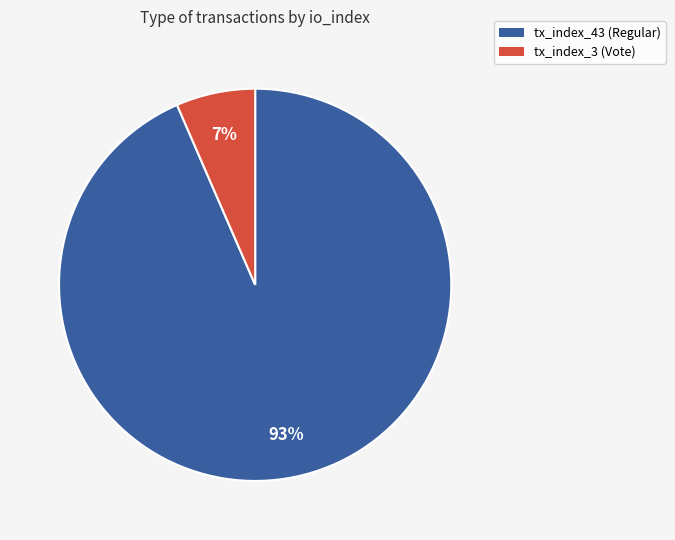

Is the sum of tx_index_3 (Vote) and tx_index_43 (Regular) greater than half?

Yes